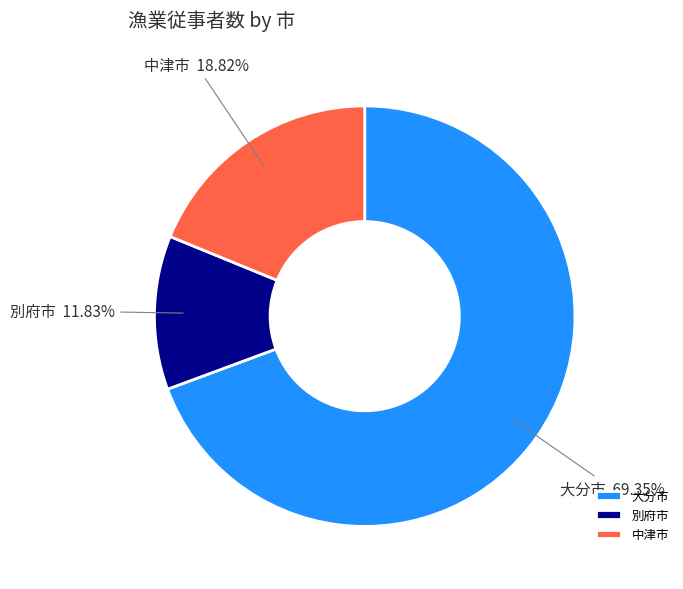

To the nearest percent, what is the difference between the largest and smallest slice percentages?

58%